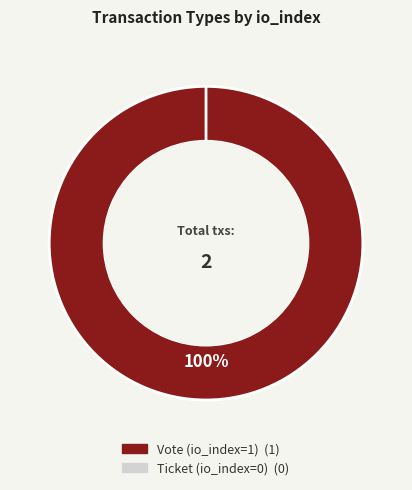

To the nearest percent, what is the difference between the largest and smallest slice percentages?

100%